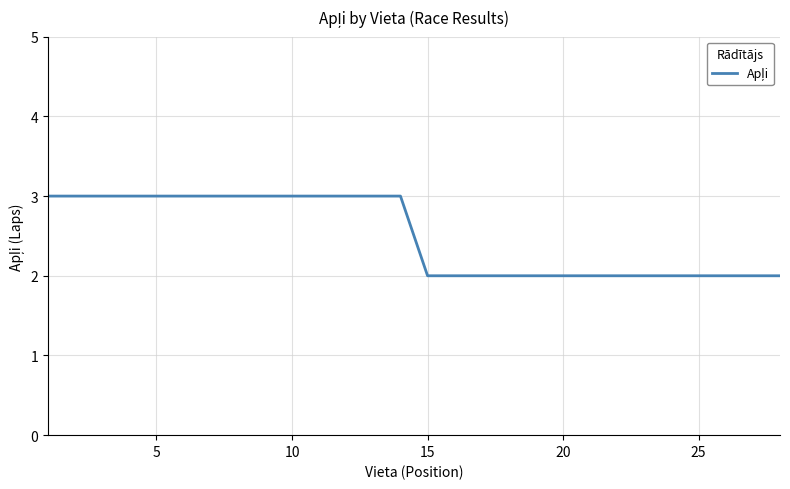

What is the greatest value displayed?

3